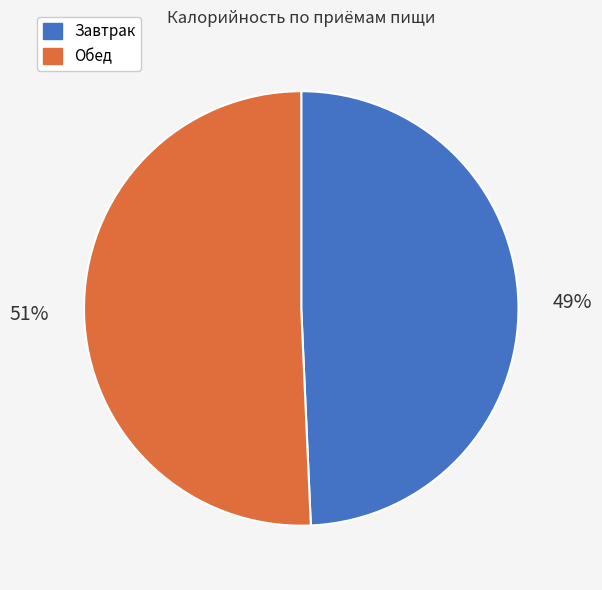

What percentage is the Завтрак slice, to the nearest percent?

49%